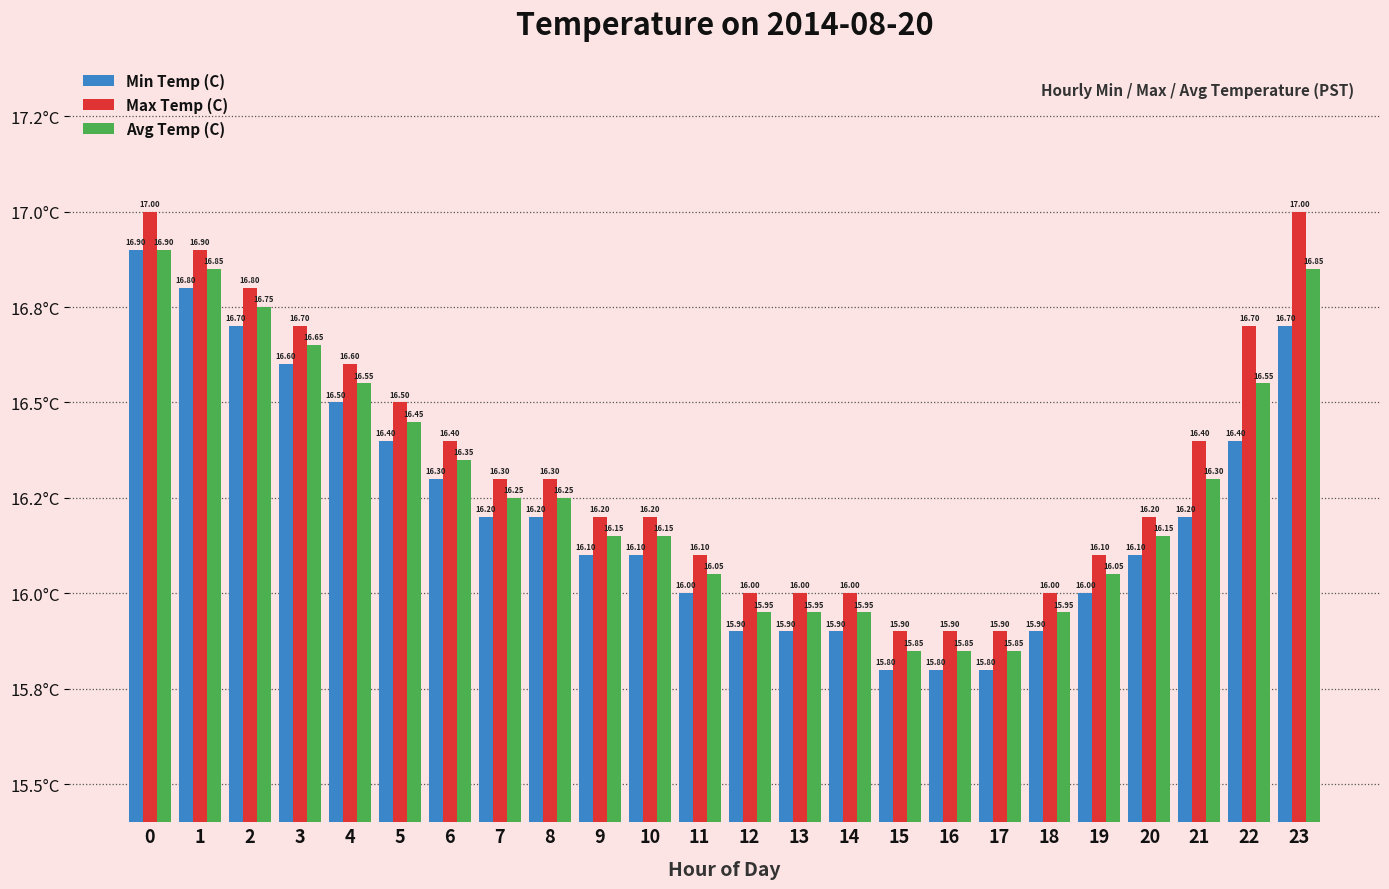

What is the sum of all Min Temp (C) values?

389.2